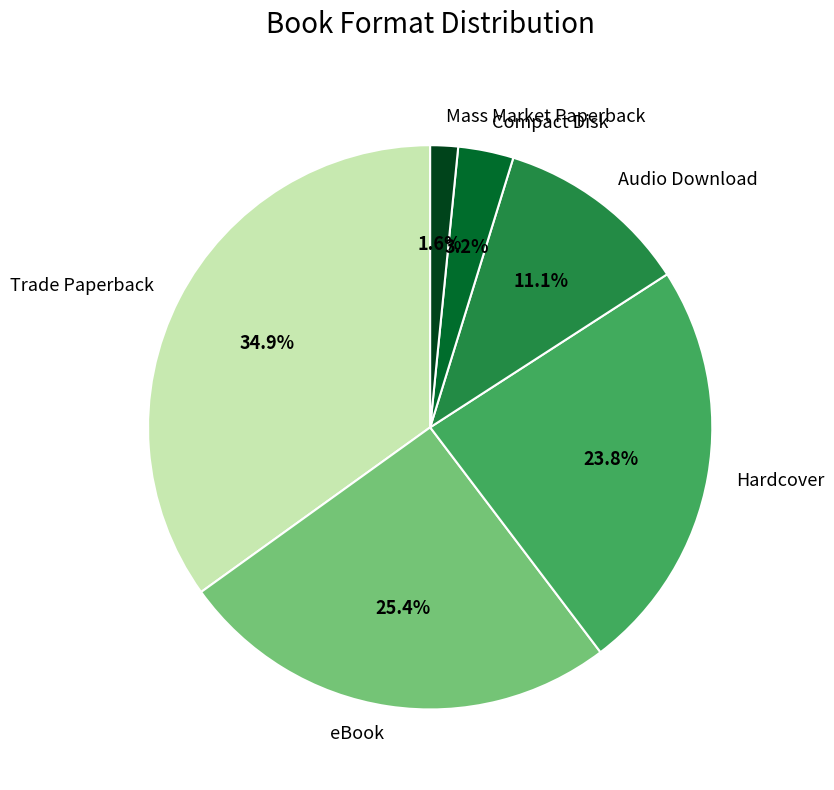

Do Audio Download and eBook together represent more than half of the pie?

No